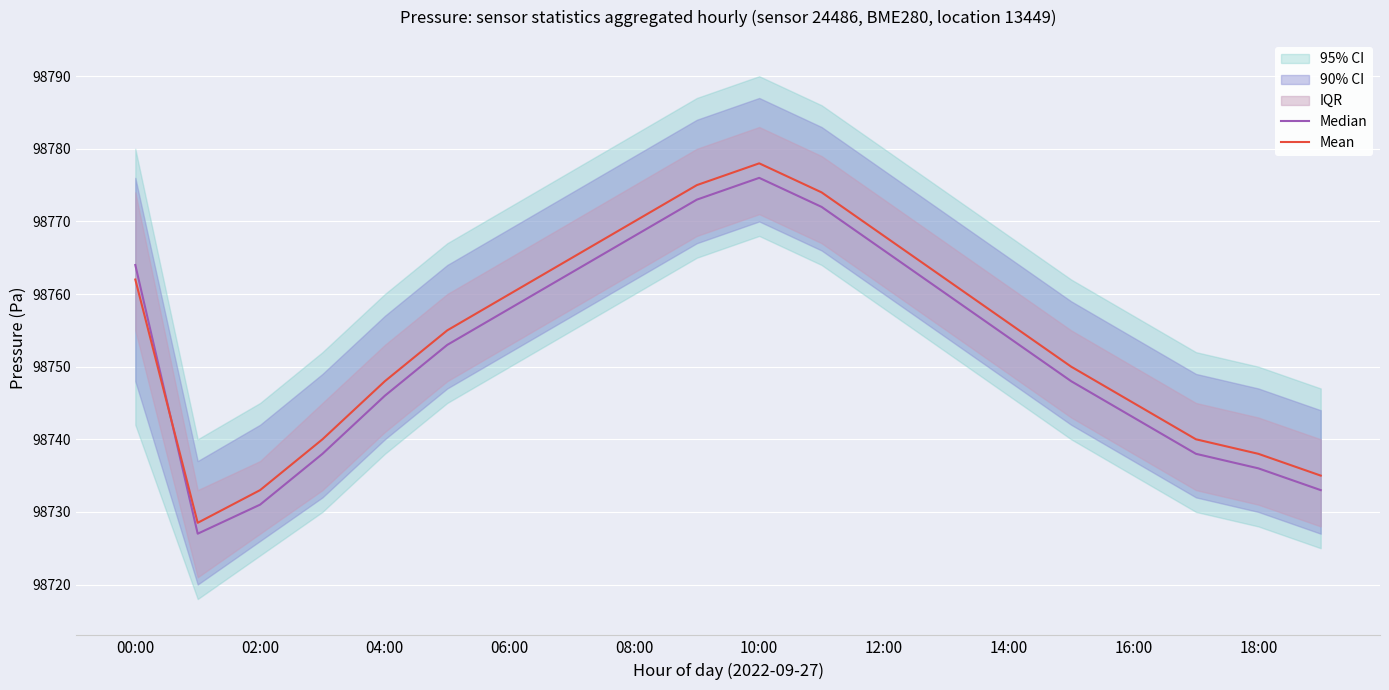

Reading left to right, what are all the values shown in this chart?

Median: 98764.0	98727.0	98731.0	98738.0	98746.0	98753.0	98758.0	98763.0	98768.0	98773.0	98776.0	98772.0	98766.0	98760.0	98754.0	98748.0	98743.0	98738.0	98736.0	98733.0
Mean: 98762.0	98728.5	98733.0	98740.0	98748.0	98755.0	98760.0	98765.0	98770.0	98775.0	98778.0	98774.0	98768.0	98762.0	98756.0	98750.0	98745.0	98740.0	98738.0	98735.0